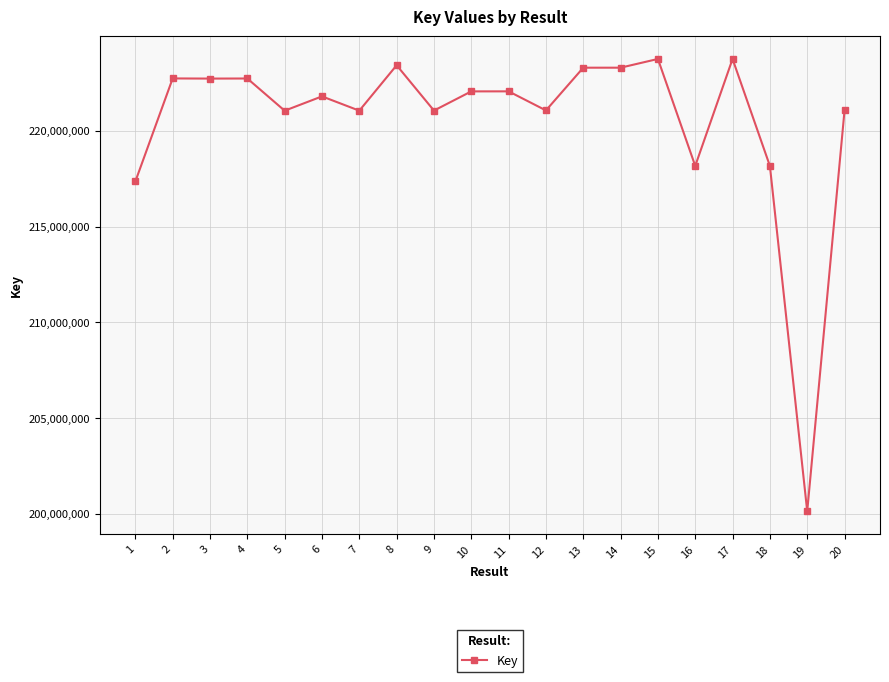

What is the ratio of the value at 13 to the value at 11?

1.0